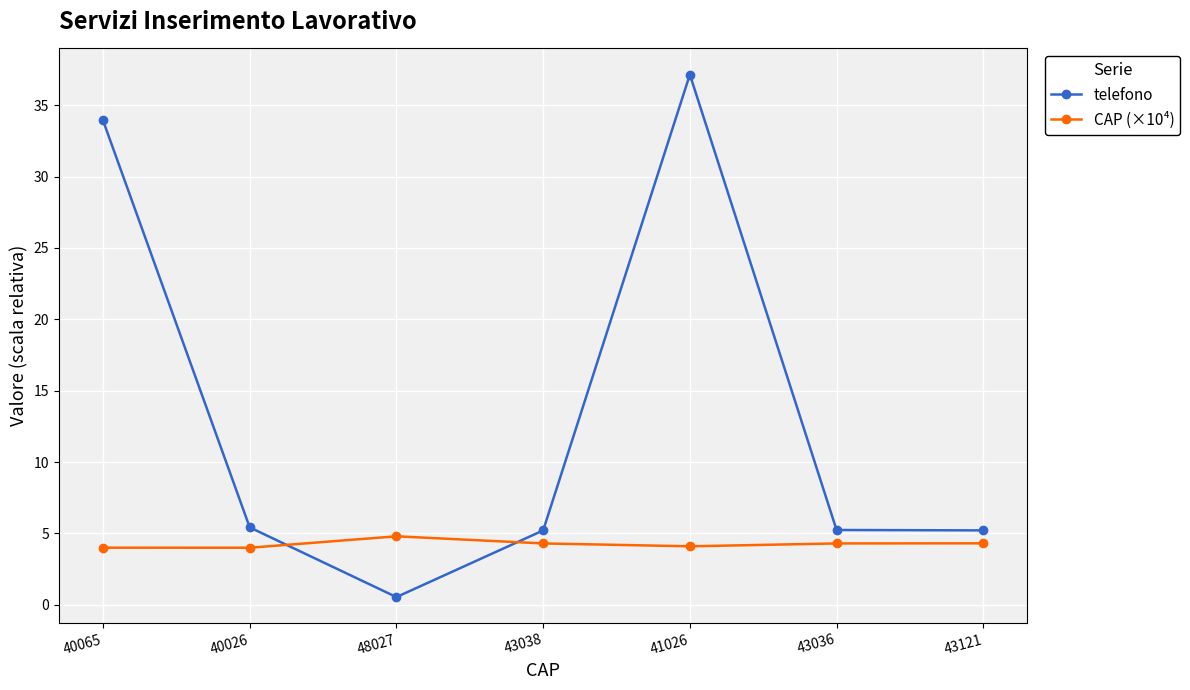

What is the difference between the telefono values at 43038 and 41026?

31.9